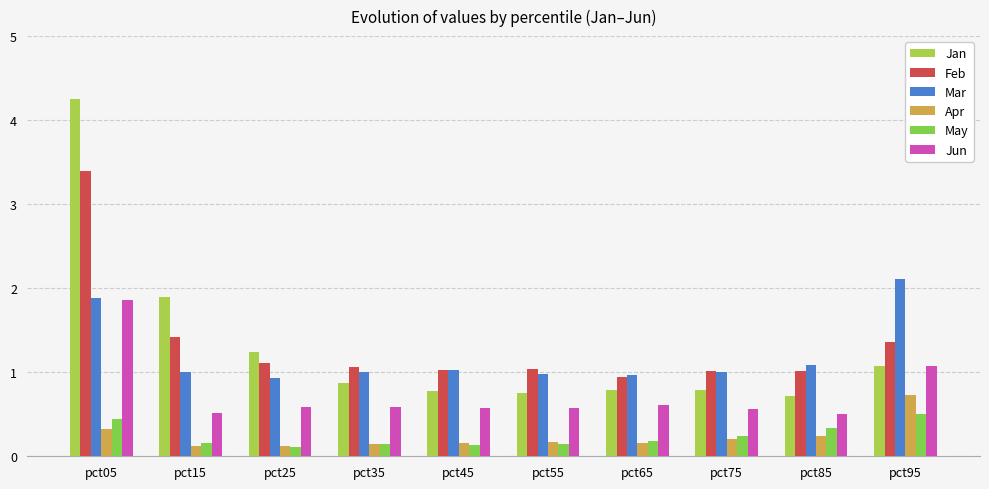

At which category is the sum across all series the highest?

pct05